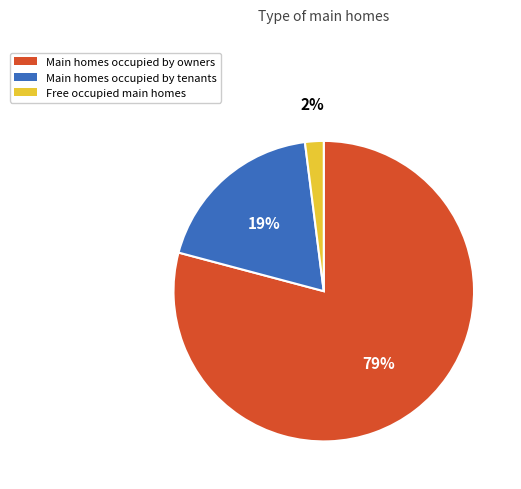

Is there any slice that represents more than half of the pie?

Yes